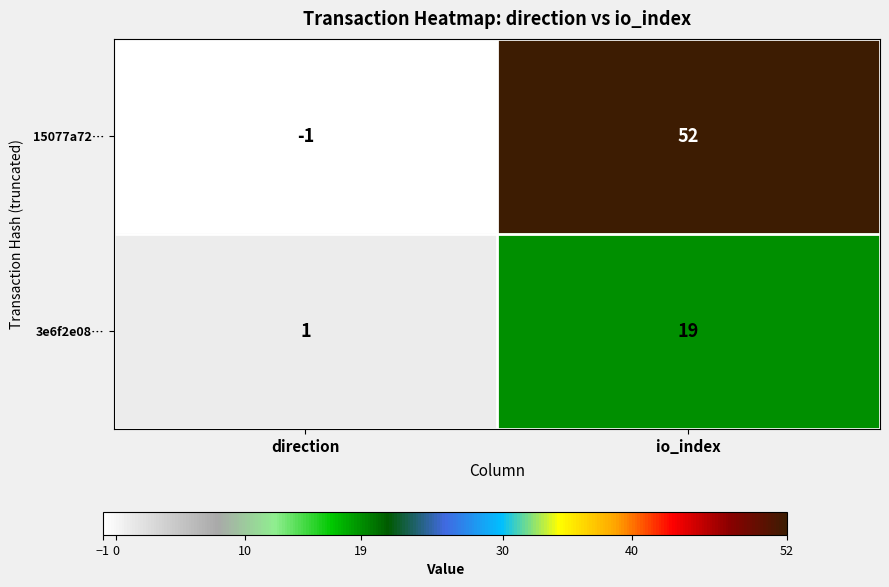

Rank the series by their maximum value, from highest to lowest.

15077a72…, 3e6f2e08…